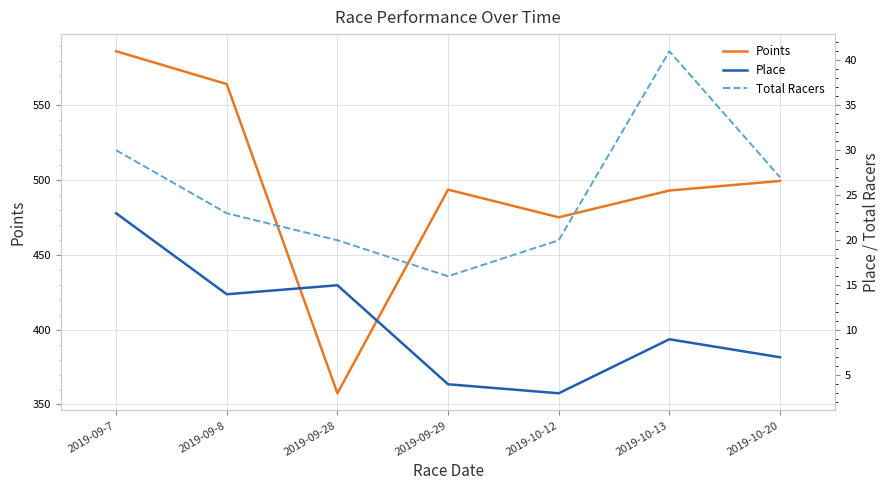

At which category does Points reach its first local peak?

2019-09-29